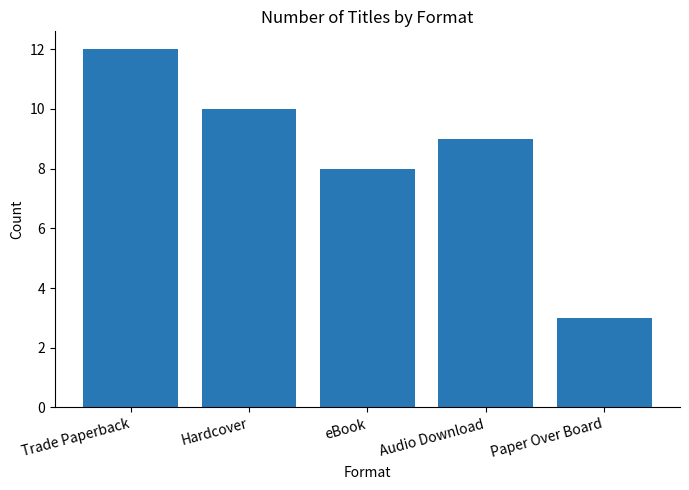

Approximately how many times larger is the value at Trade Paperback compared to Paper Over Board?

4.0